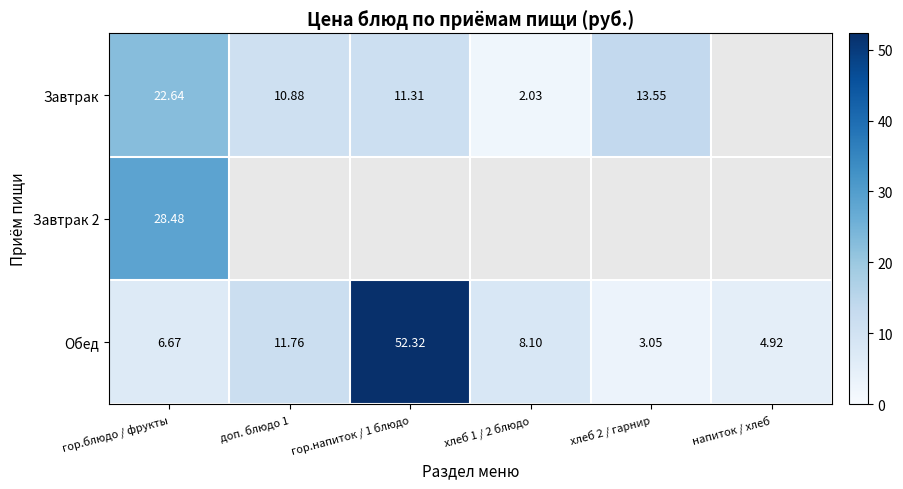

Is it true that Завтрак equals 34.1 at гор.блюдо / фрукты?

False